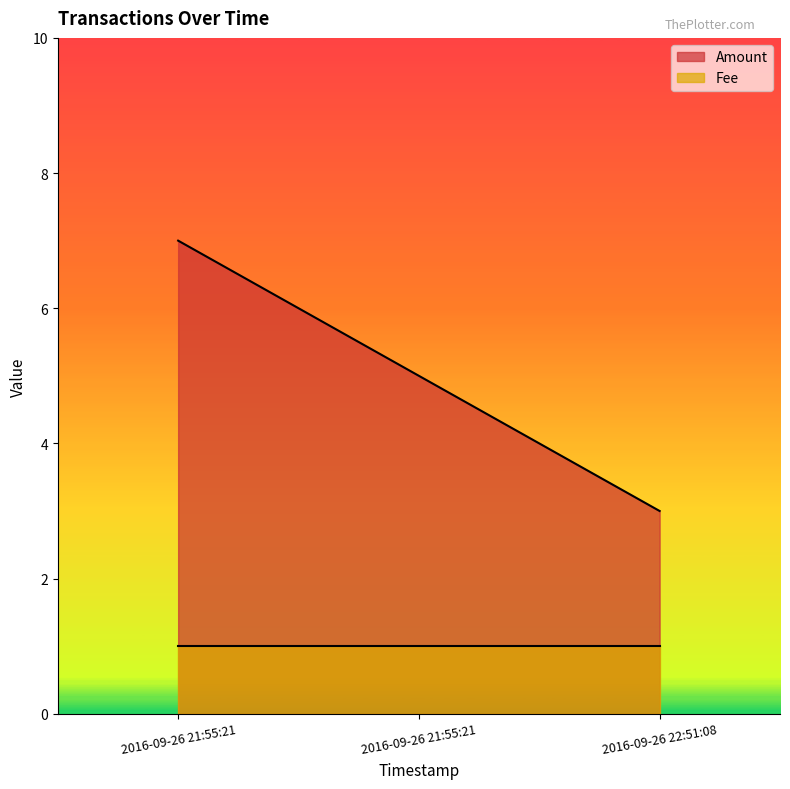

Rank the categories by value from lowest to highest.

2016-09-26 22:51:08, 2016-09-26 21:55:21, 2016-09-26 21:55:21